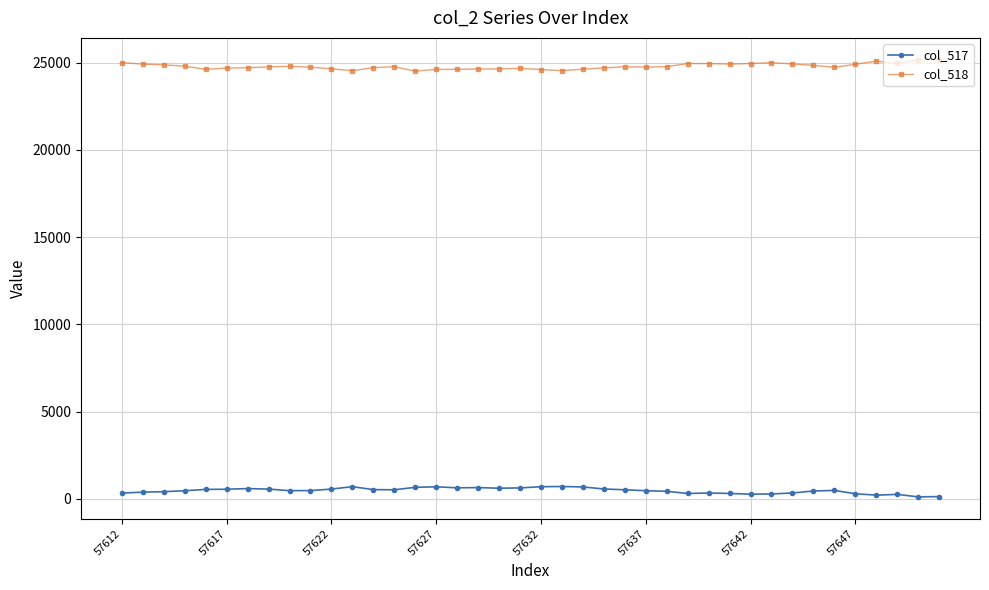

True or false: col_517 and col_518 cross at least once.

False